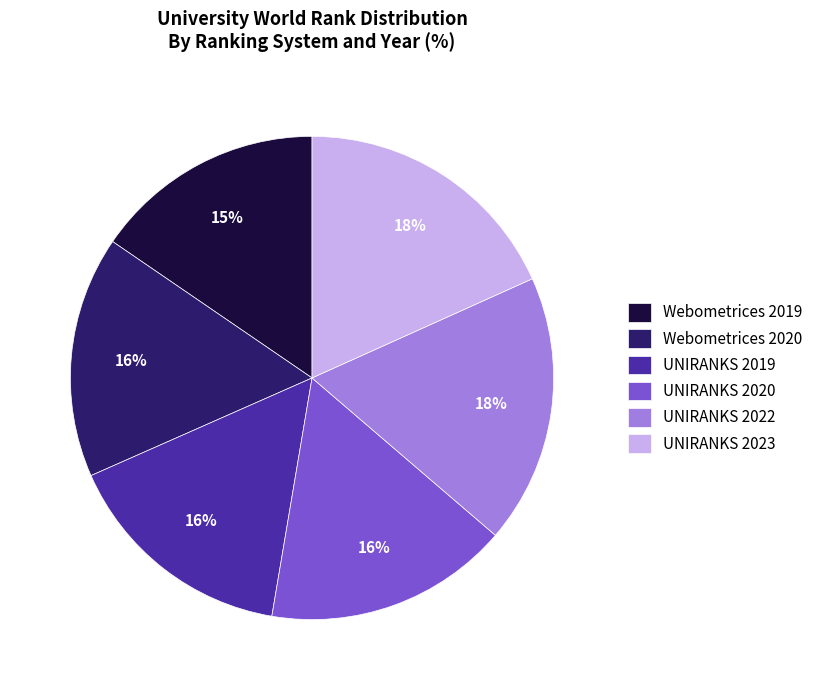

How many segments does this pie chart have?

6